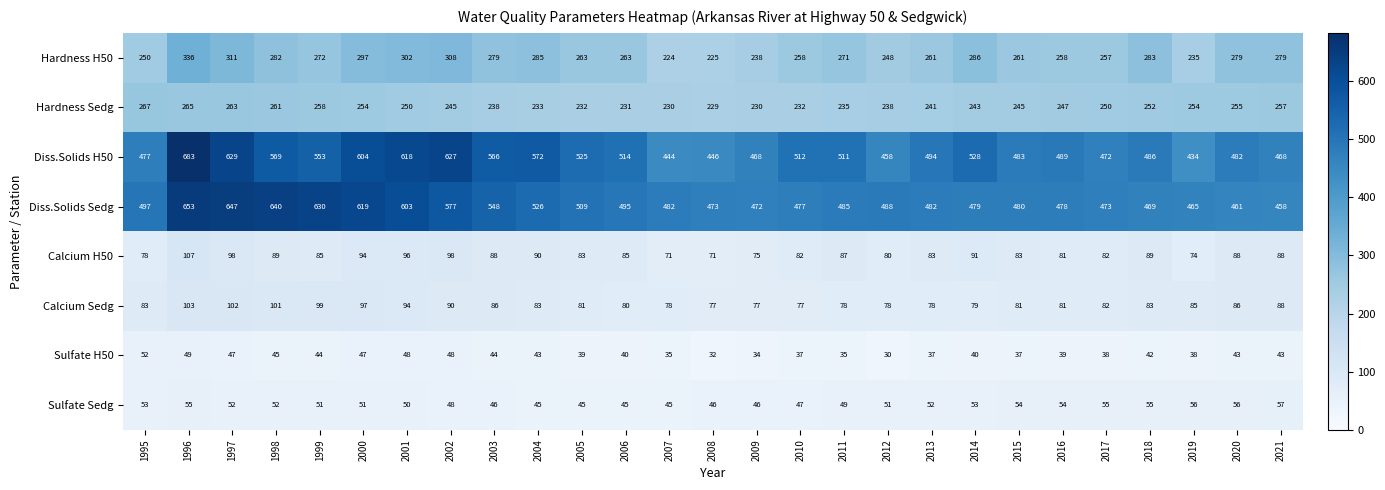

What is the difference between the highest and lowest values at 2003?

522